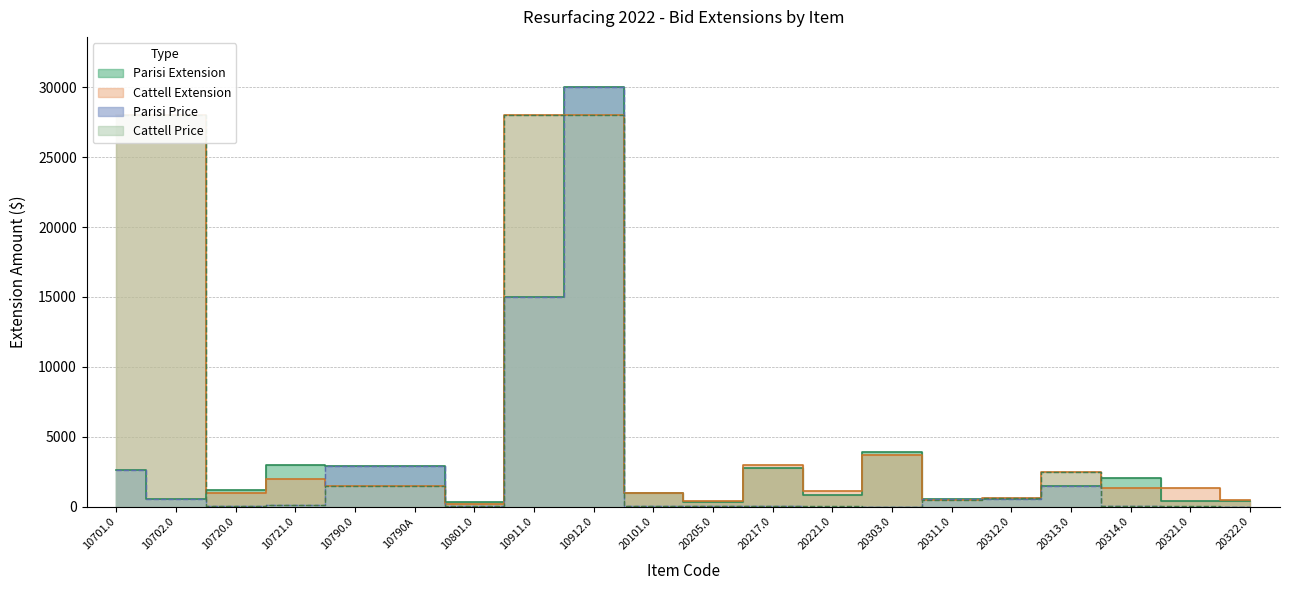

Rank the series by their maximum value, from lowest to highest.

Cattell Extension, Cattell Price, Parisi Extension, Parisi Price